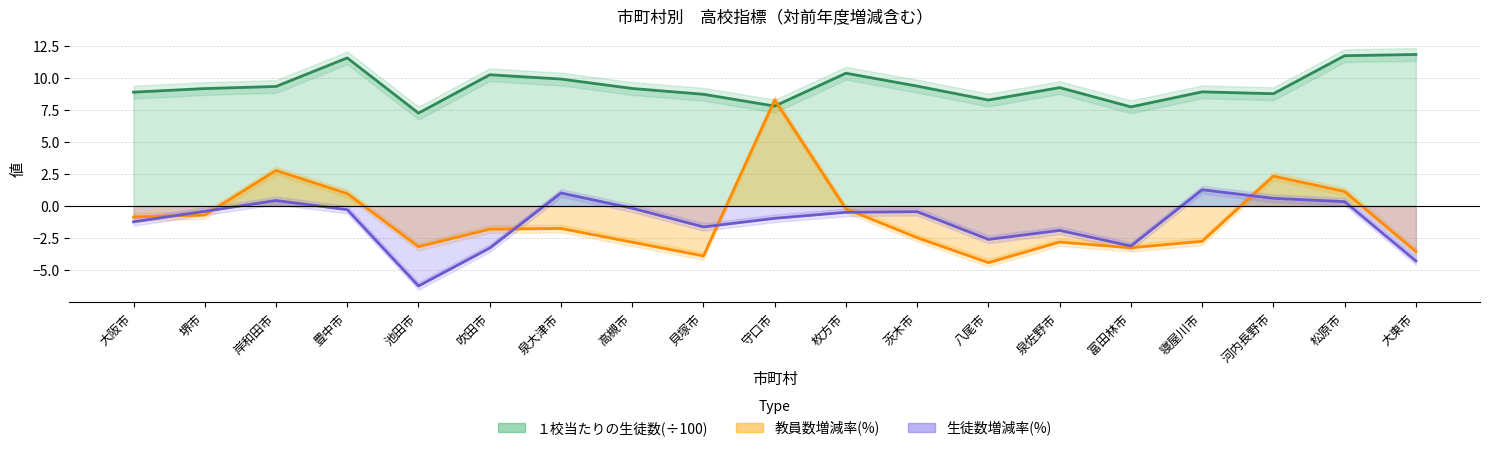

Where does the 生徒数対前年度増減率 series first go above 0?

岸和田市